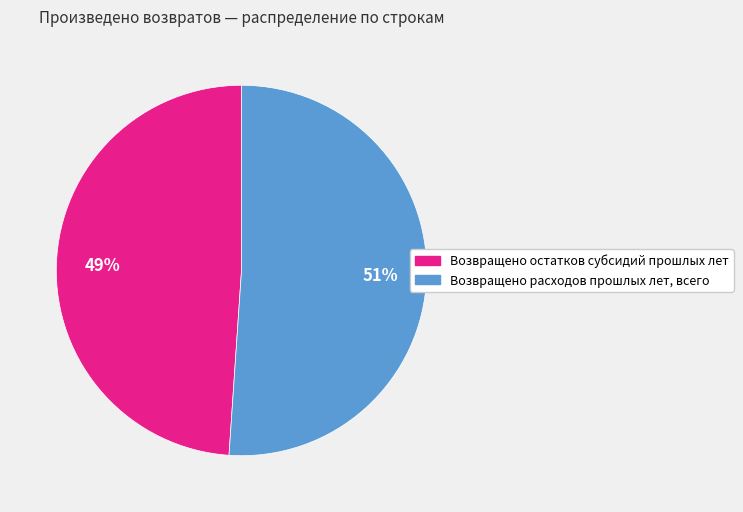

Is it true that Возвращено расходов прошлых лет, всего is 51% of the pie?

True